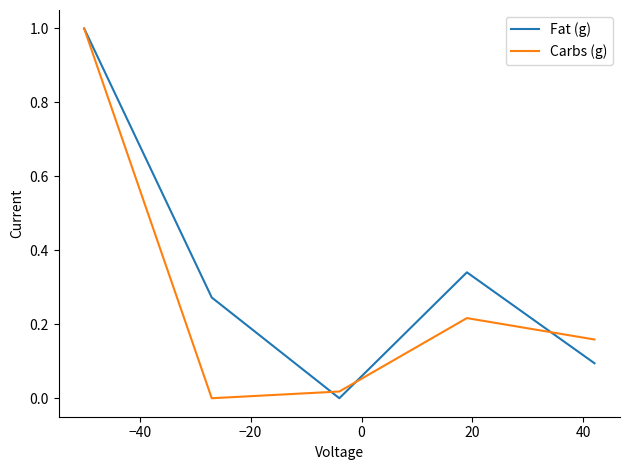

Which series has the largest total across all categories?

Fat (g)